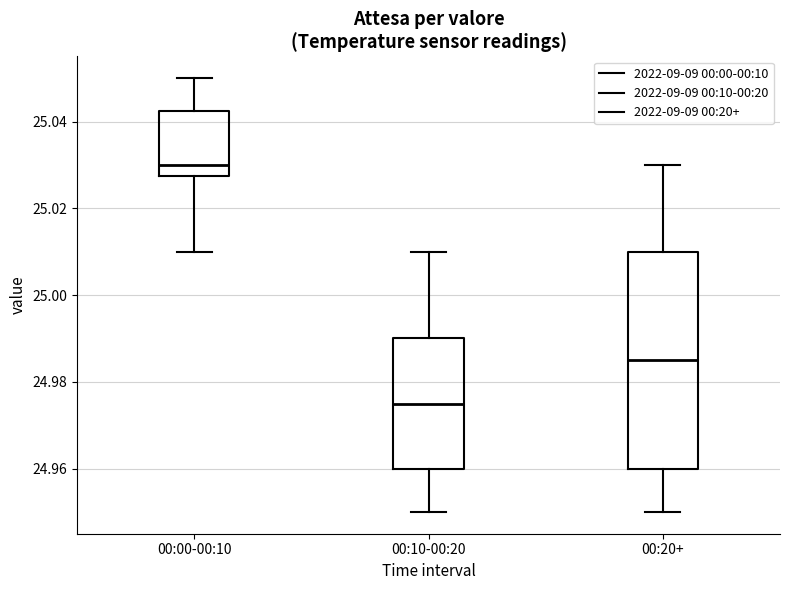

Which box has the lowest median line?

00:10-00:20